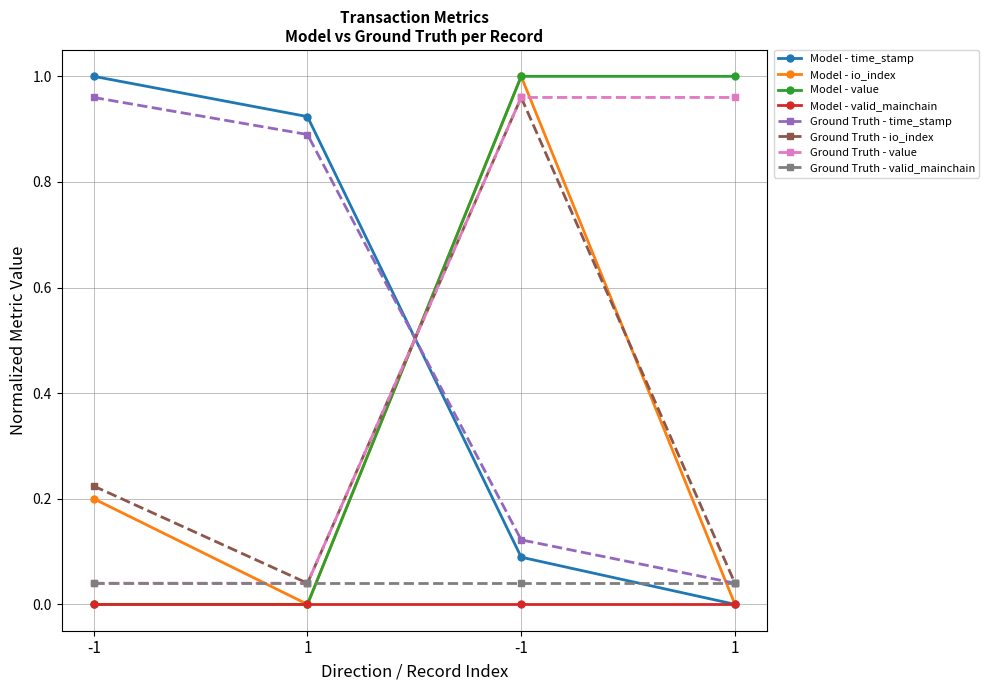

Which has a higher value, -1 or -1?

-1